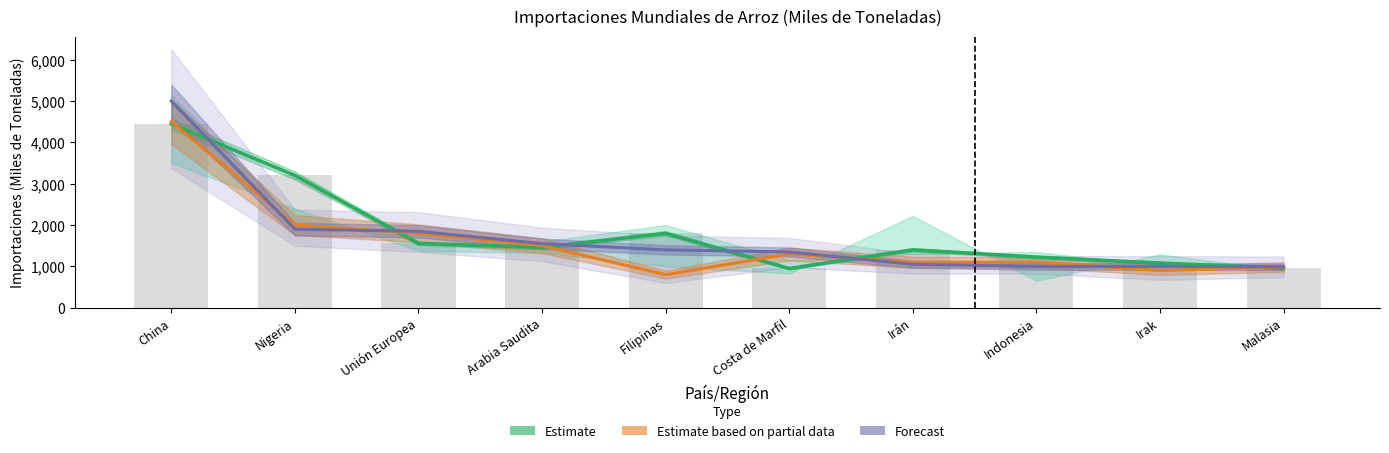

List the labels in order of Estimate value, largest first.

China, Nigeria, Filipinas, Unión Europea, Arabia Saudita, Irán, Indonesia, Irak, Malasia, Costa de Marfil